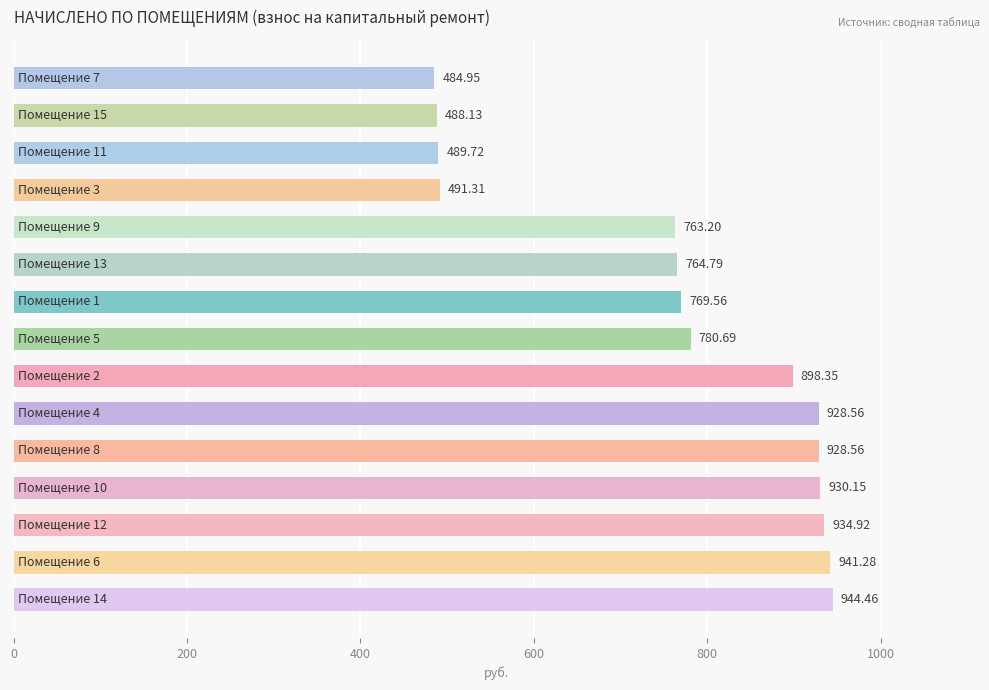

What is the sum of all values?

11538.6